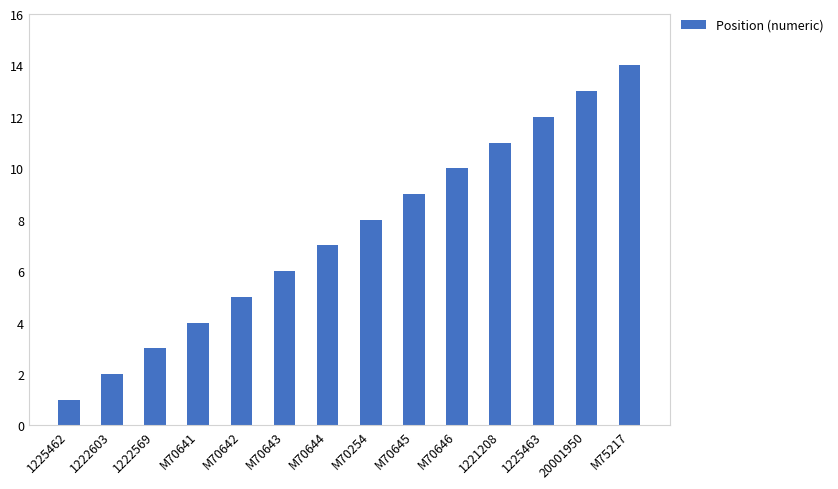

Reading right to left, transcribe all the data shown in this chart.

M75217=14	20001950=13	1225463=12	1221208=11	M70646=10	M70645=9	M70254=8	M70644=7	M70643=6	M70642=5	M70641=4	1222569=3	1222603=2	1225462=1